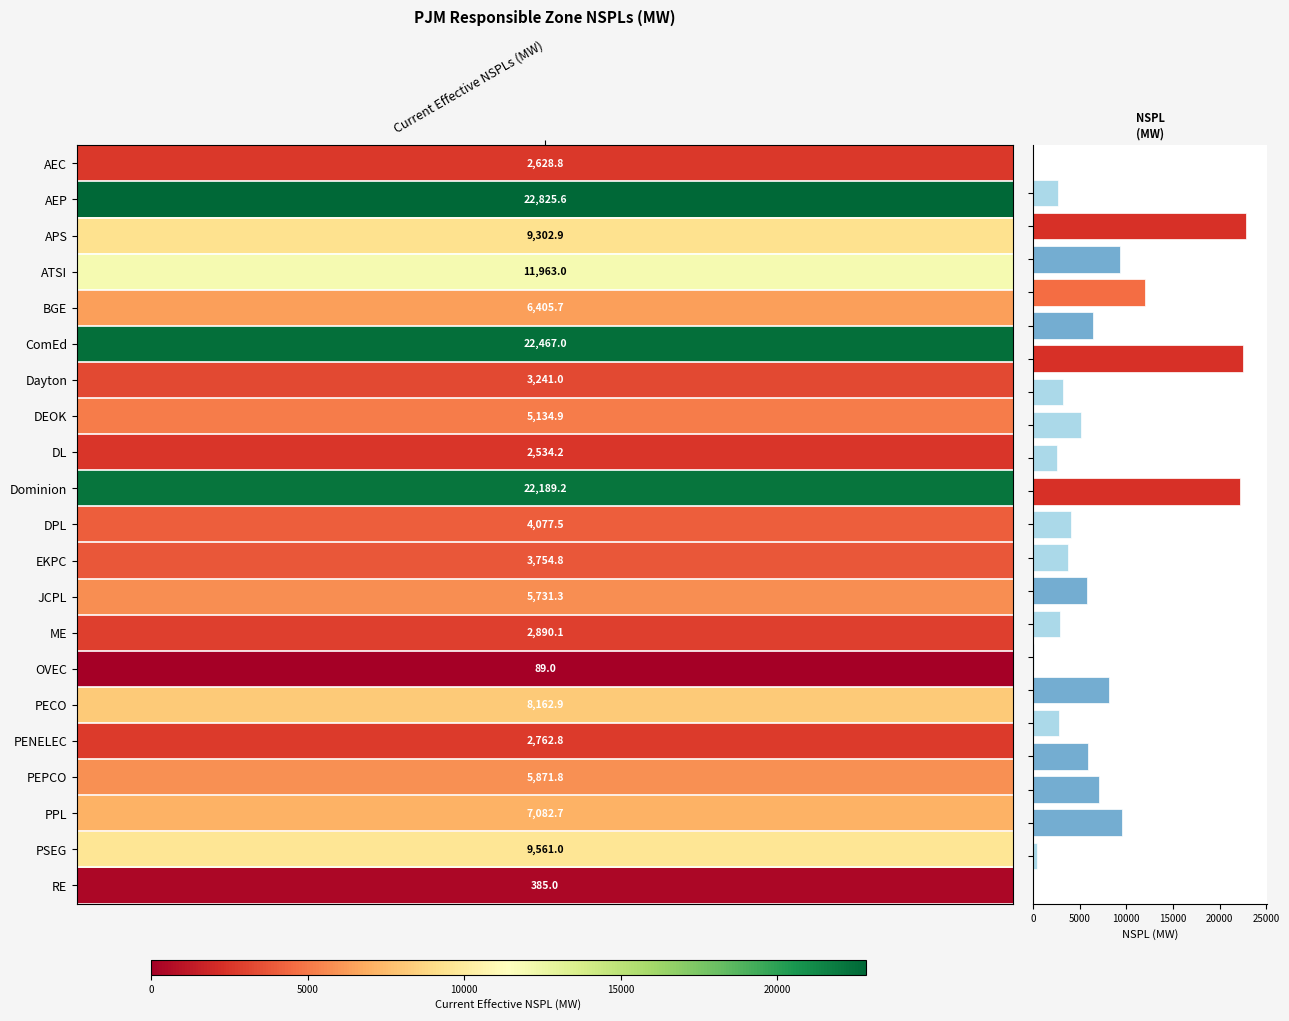

What is the difference between the second highest and minimum values?

22378.0